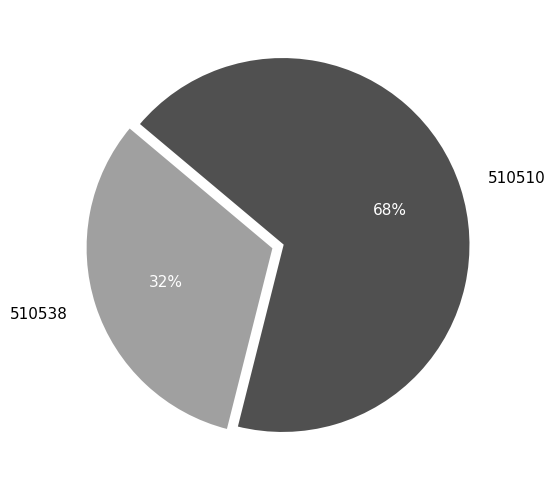

Between 510538 and 510510, which is larger?

510510